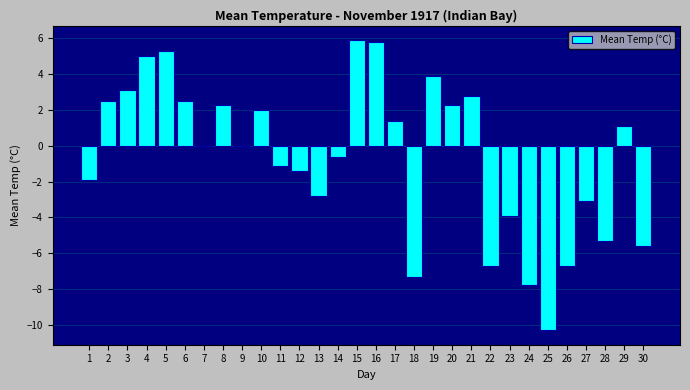

Reading right to left, list all the values displayed in this chart.

30=-5.6	29=1.1	28=-5.3	27=-3.1	26=-6.7	25=-10.3	24=-7.8	23=-3.9	22=-6.7	21=2.8	20=2.3	19=3.9	18=-7.3	17=1.4	16=5.8	15=5.9	14=-0.6	13=-2.8	12=-1.4	11=-1.1	10=2.0	9=0.0	8=2.3	7=0.0	6=2.5	5=5.3	4=5.0	3=3.1	2=2.5	1=-1.9